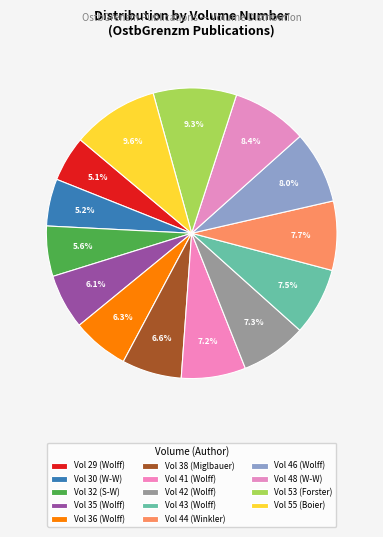

Count the number of slices in the pie.

14